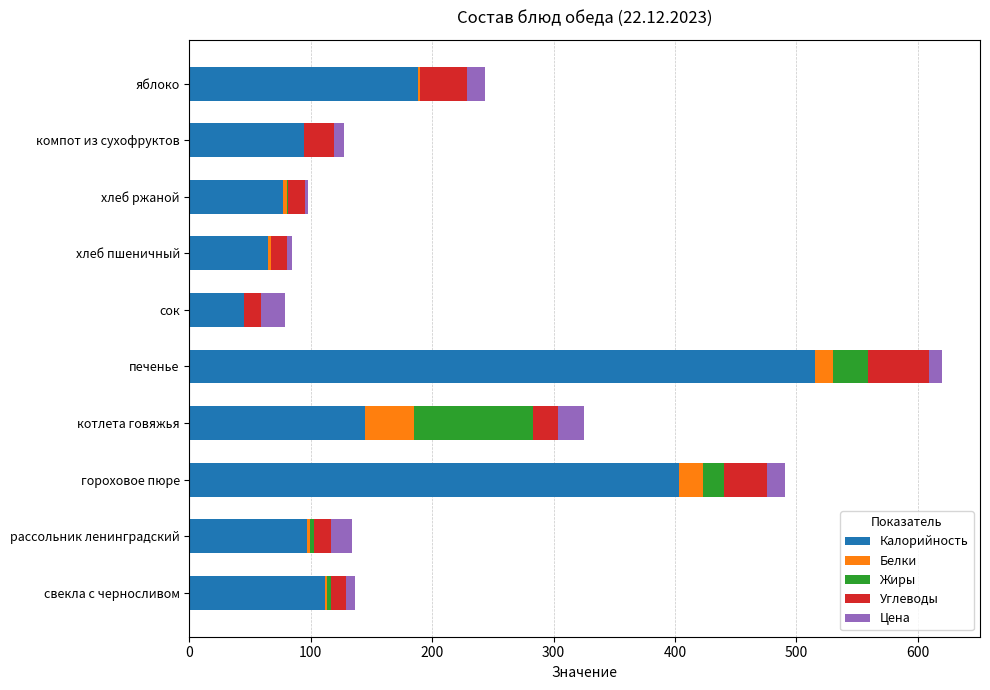

At which category is the sum across all series the highest?

печенье